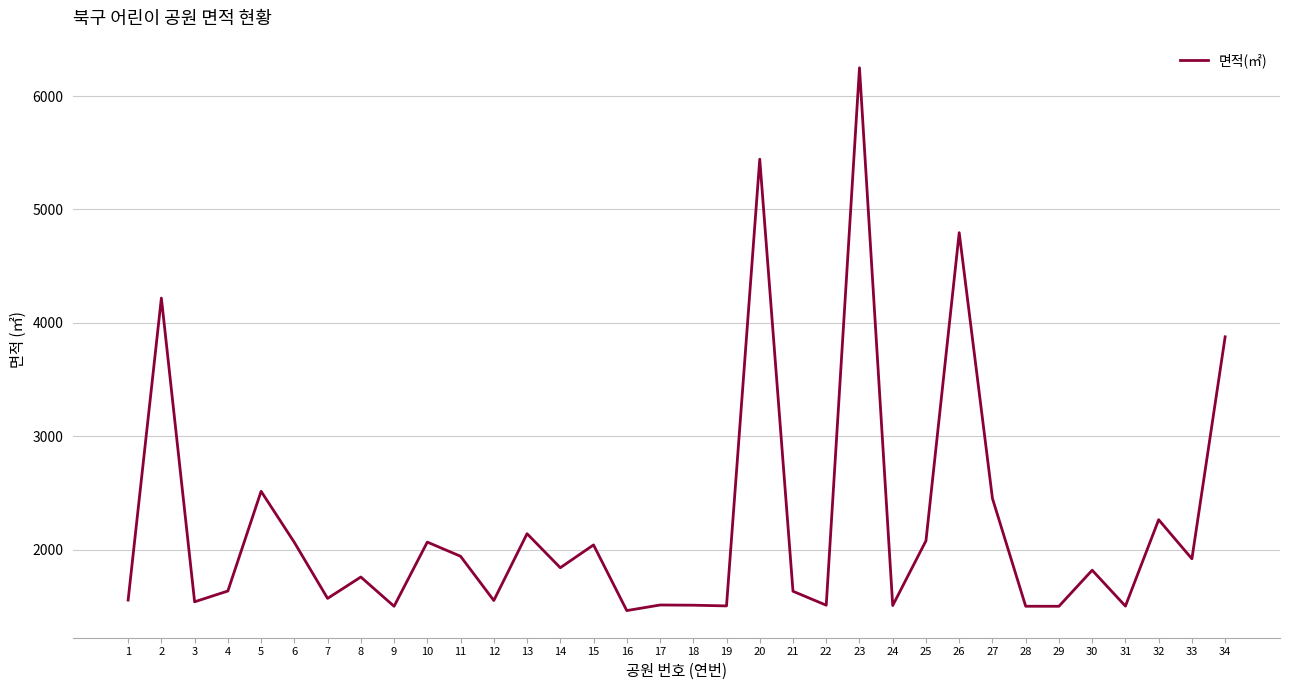

At which category does the data reach its first local peak?

2